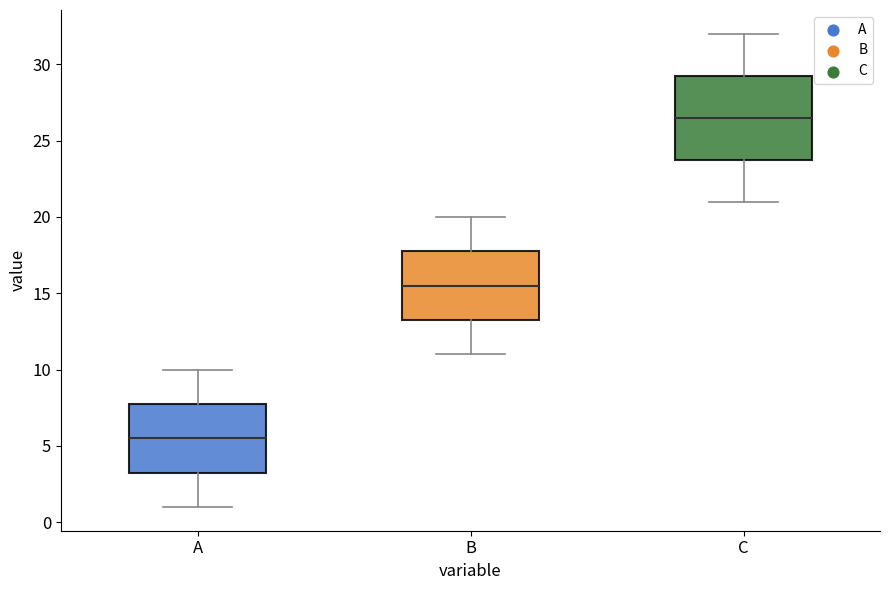

Reading left to right, transcribe this box plot: for each box, give where its median line is, the range the box spans, and where its two whiskers end, as read against the y-axis. The values are not printed on the chart, so give them approximately, as read against the axis.

A: median 5.5, box 3.5 to 8.0, whiskers 1.0 to 10.0
B: median 15.5, box 13.5 to 18.0, whiskers 11.0 to 20.0
C: median 26.5, box 24.0 to 29.5, whiskers 21.0 to 32.0